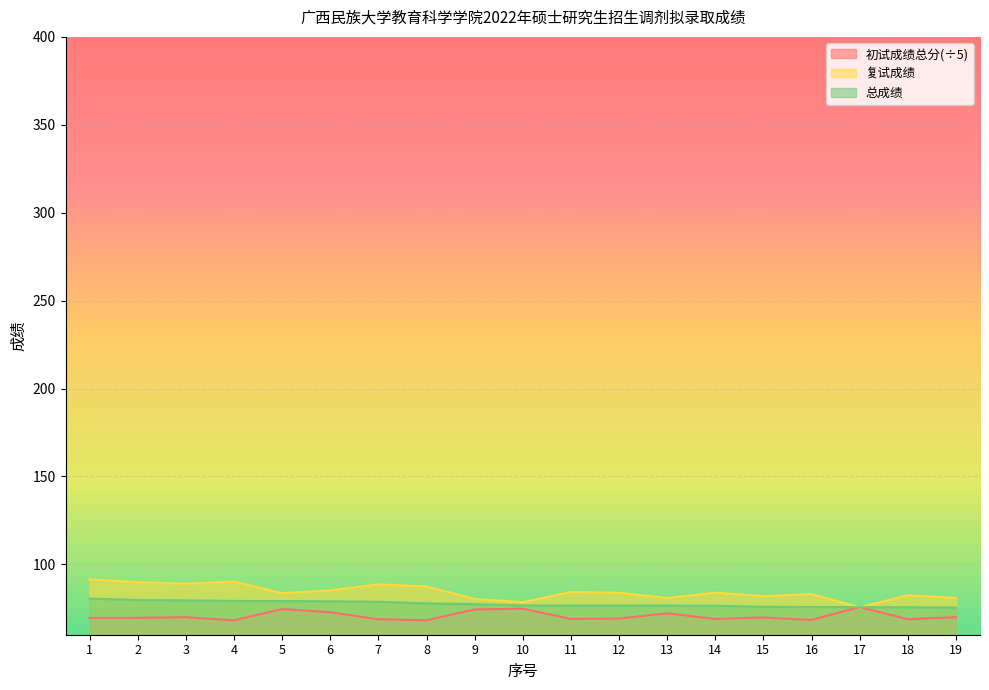

Reading left to right, what are all the values shown in this chart?

初试成绩总分: 1=69.6	2=69.6	3=70.0	4=68.2	5=74.6	6=72.8	7=68.8	8=68.2	9=74.4	10=74.8	11=69.0	12=69.2	13=72.2	14=69.0	15=69.8	16=68.4	17=75.8	18=68.8	19=70.0
复试成绩: 1=91.5	2=89.9	3=89.1	4=90.2	5=83.7	6=85.2	7=88.7	8=87.4	9=80.4	10=78.5	11=84.3	12=83.9	13=80.9	14=83.9	15=81.9	16=83.1	17=75.6	18=82.4	19=80.9
总成绩: 1=80.5	2=79.8	3=79.5	4=79.2	5=79.1	6=79.0	7=78.7	8=77.8	9=77.4	10=76.7	11=76.7	12=76.5	13=76.5	14=76.5	15=75.9	16=75.8	17=75.7	18=75.6	19=75.5